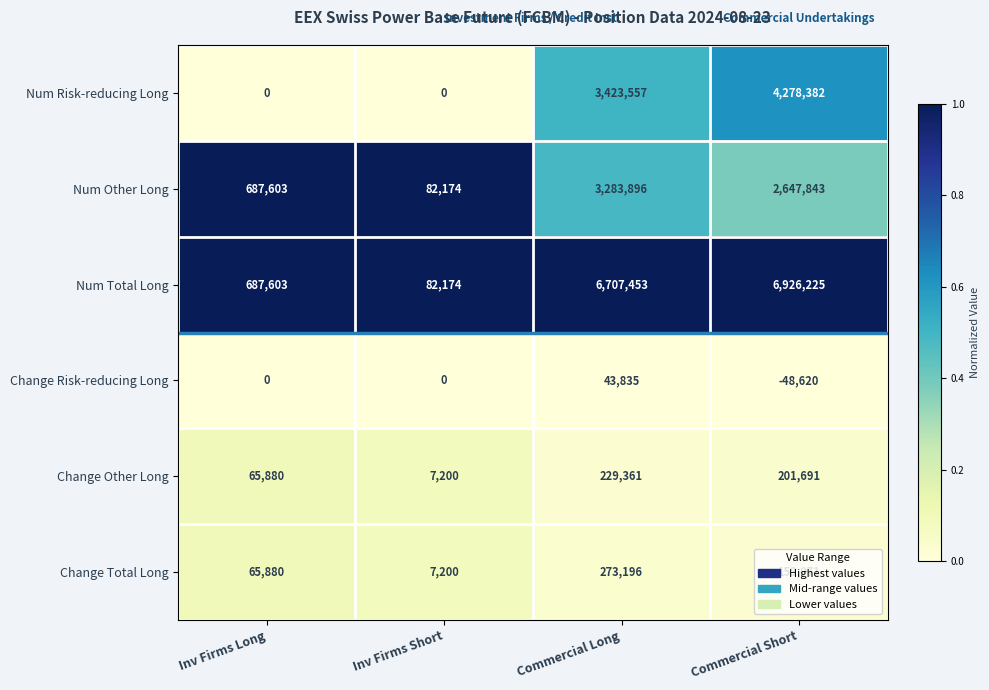

What is the maximum value shown in the chart?

6926225